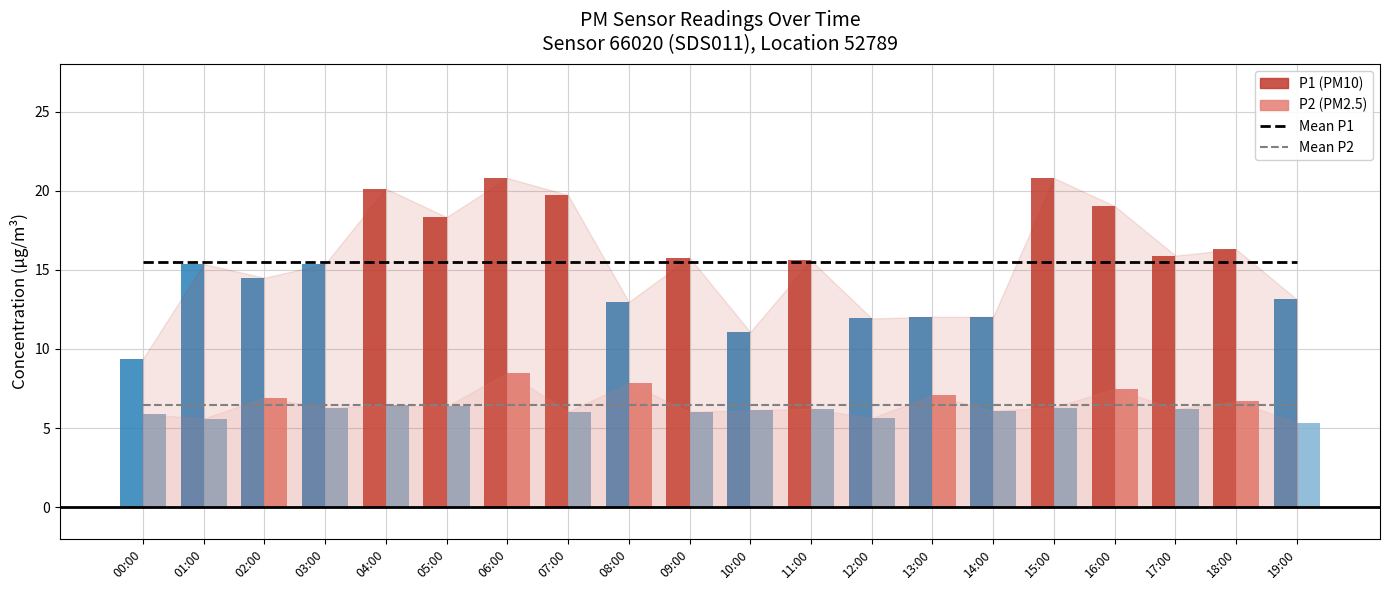

Is it true that Mean P1 equals 10.5 at 02:00?

False